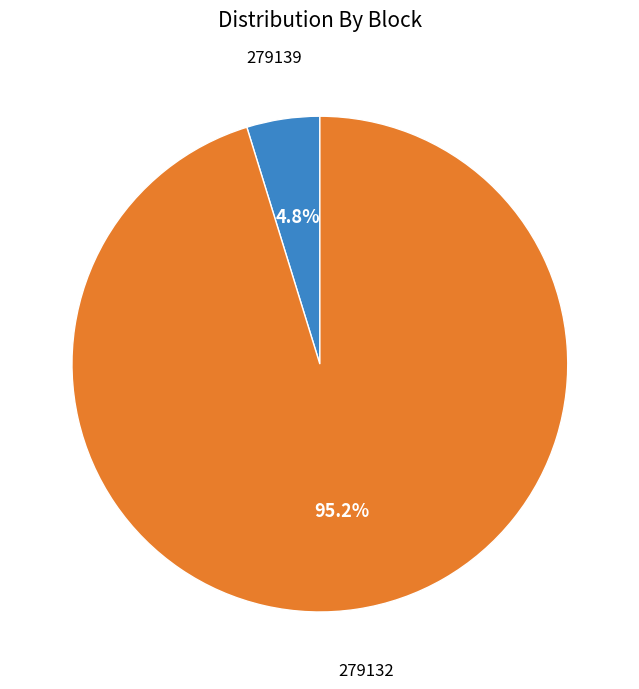

Does any single category account for the majority?

Yes